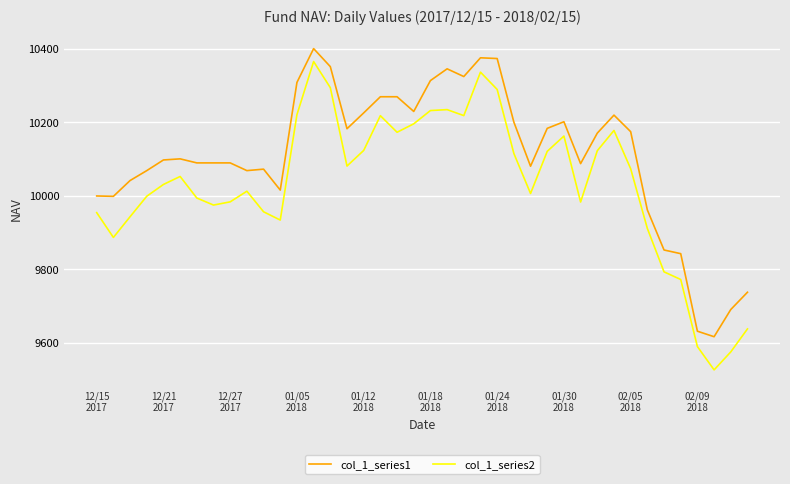

List the series in order of their peak value, highest first.

col_1_series1, col_1_series2